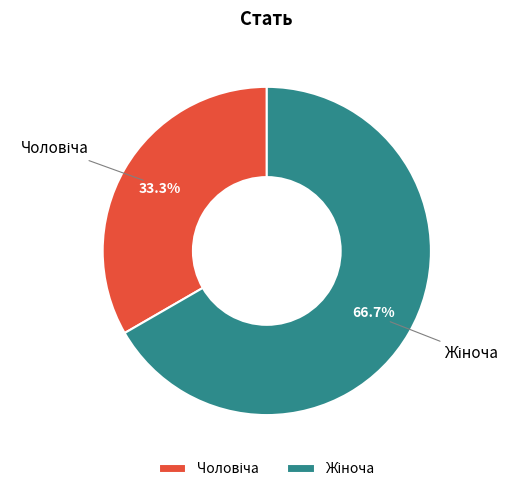

Is there a majority slice in this chart?

Yes